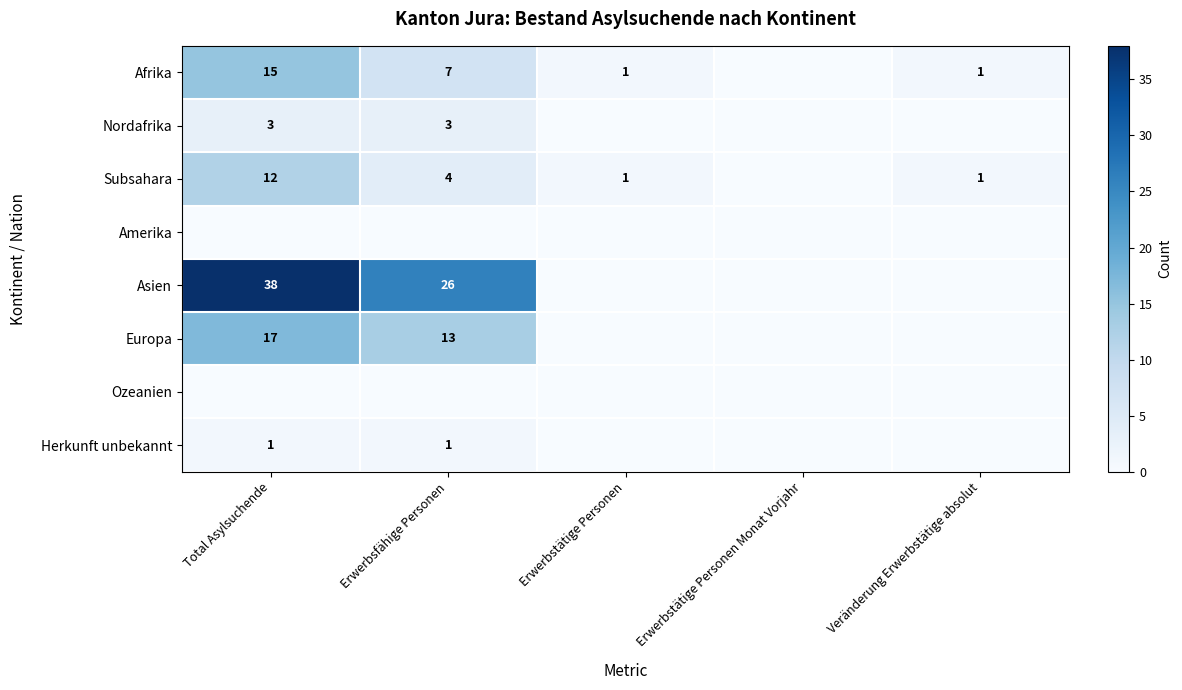

Is the value of Subsahara at Total Asylsuchende greater than the value of Nordafrika at Erwerbsfähige Personen?

Yes